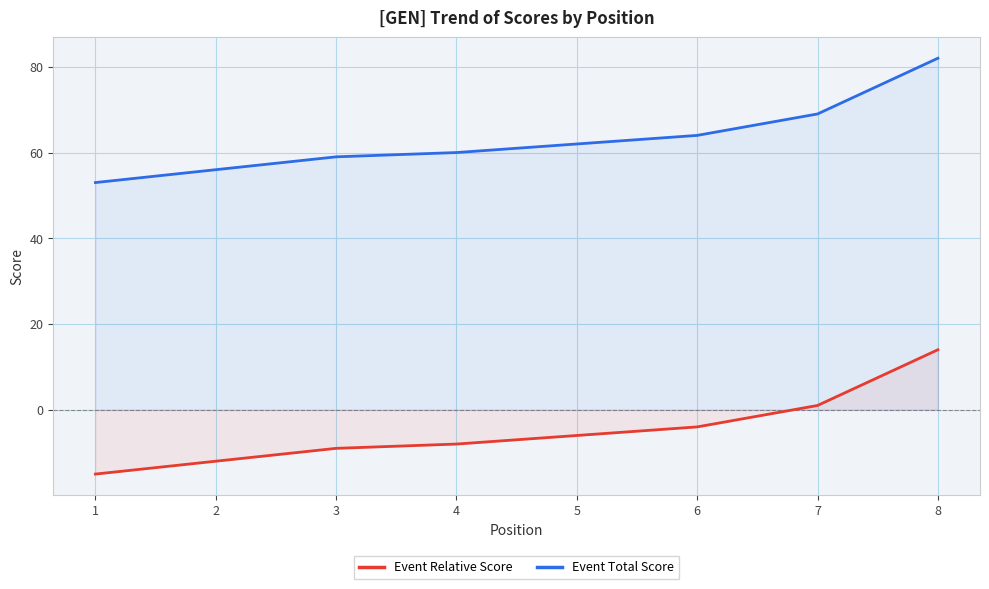

What is the difference between the Event Relative Score values at 7 and 1?

16